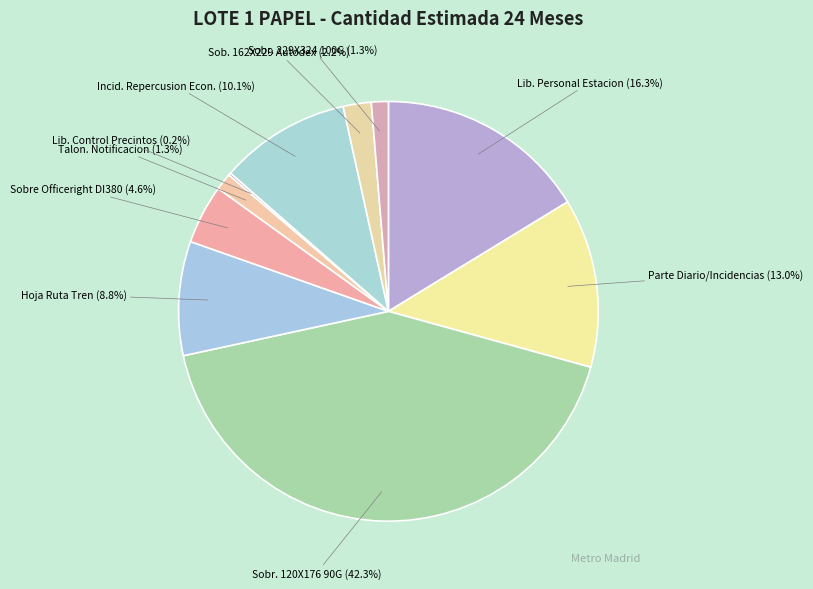

Which category has the biggest portion of the pie?

Sobr. 120X176 90G